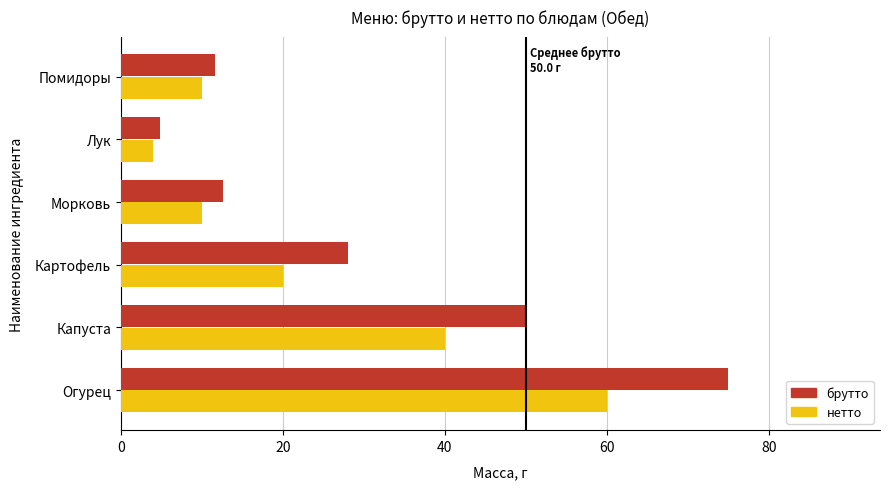

List the series in order of their overall mean, lowest first.

нетто, брутто